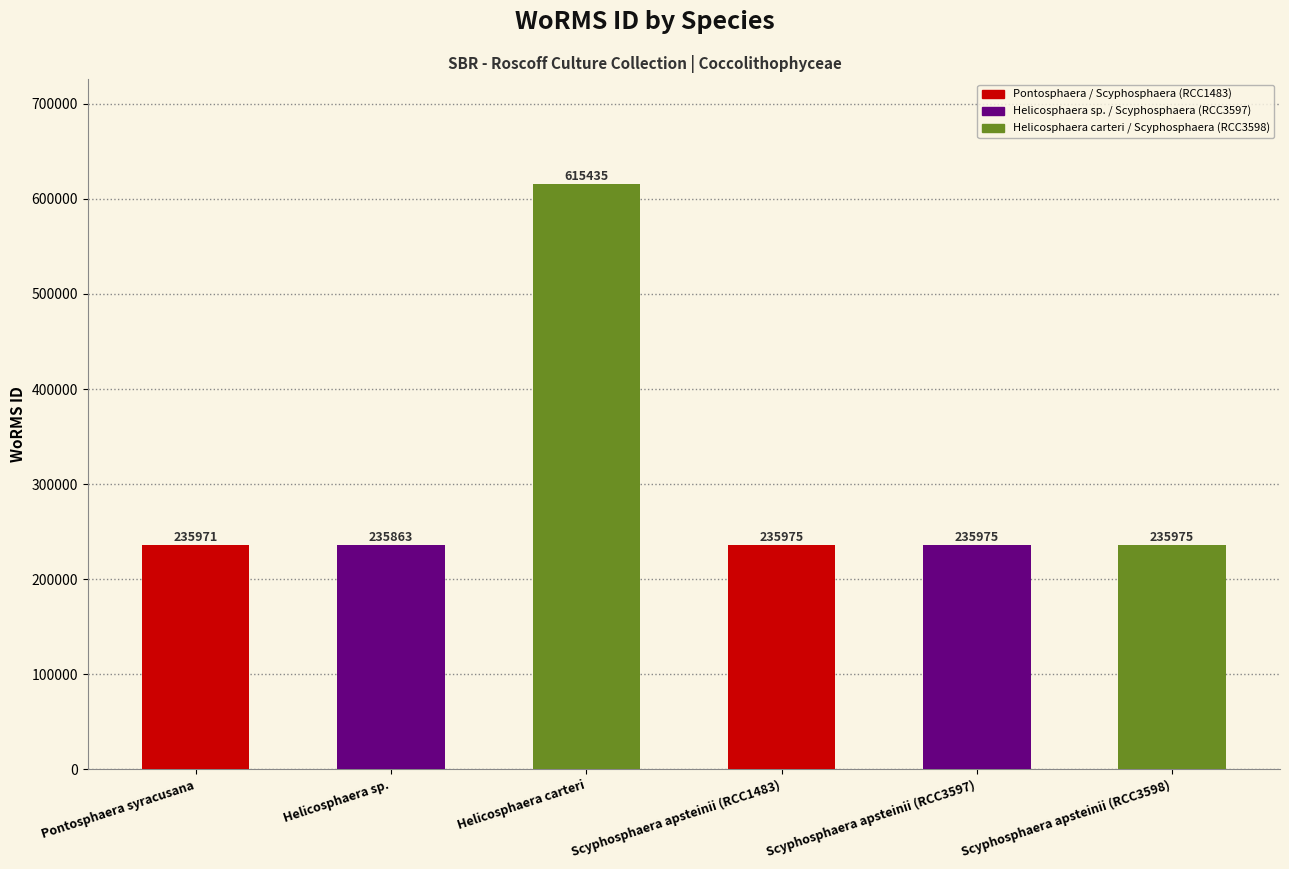

What is the change in value from Pontosphaera syracusana to Scyphosphaera apsteinii (RCC3597)?

+4